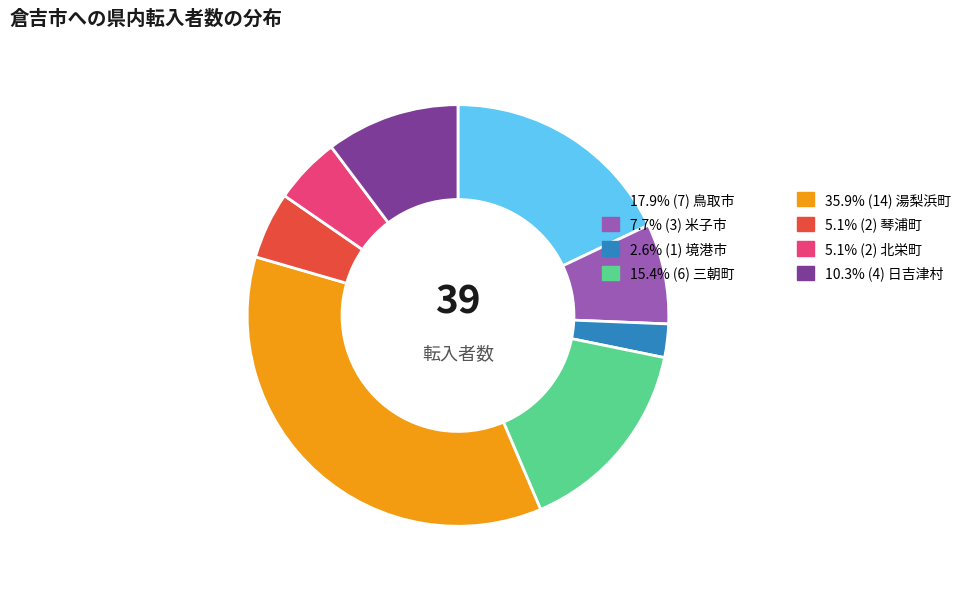

Is there any slice that represents more than half of the pie?

No